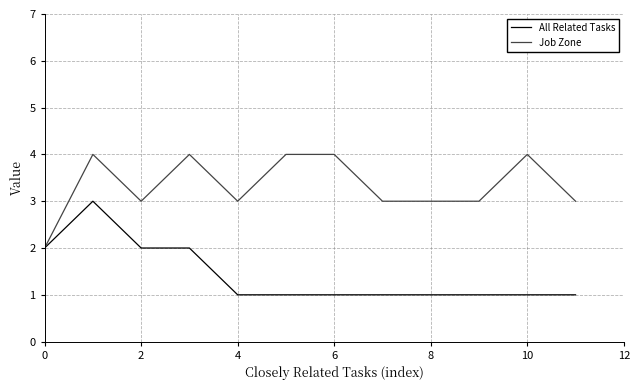

What is the highest value of the All Related Tasks series?

3